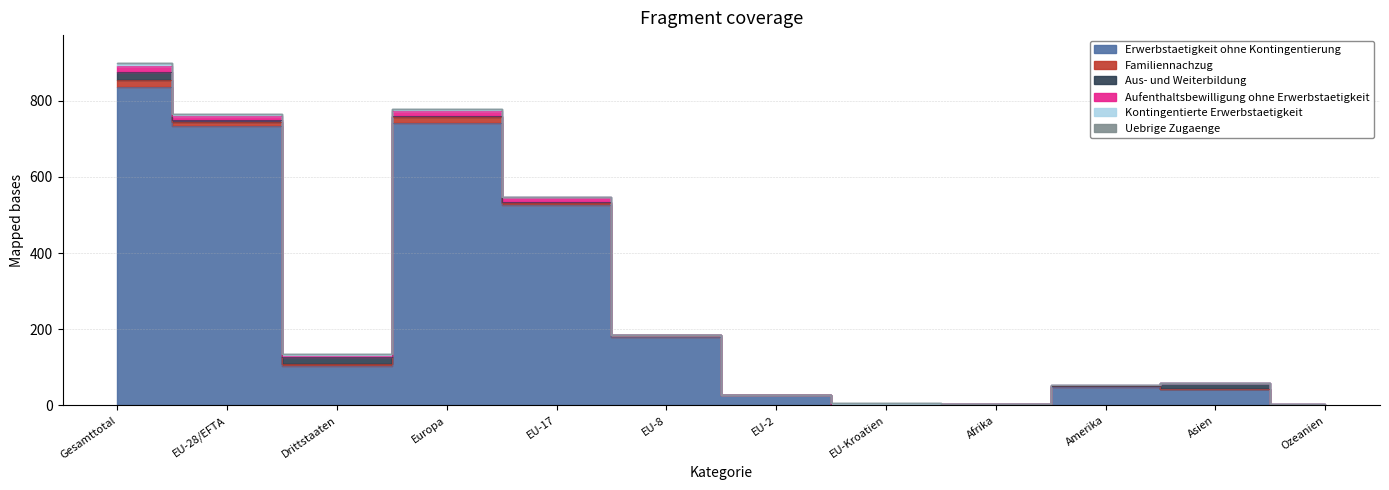

True or false: Erwerbstaetigkeit ohne Kontingentierung and Aus- und Weiterbildung intersect in this chart.

False